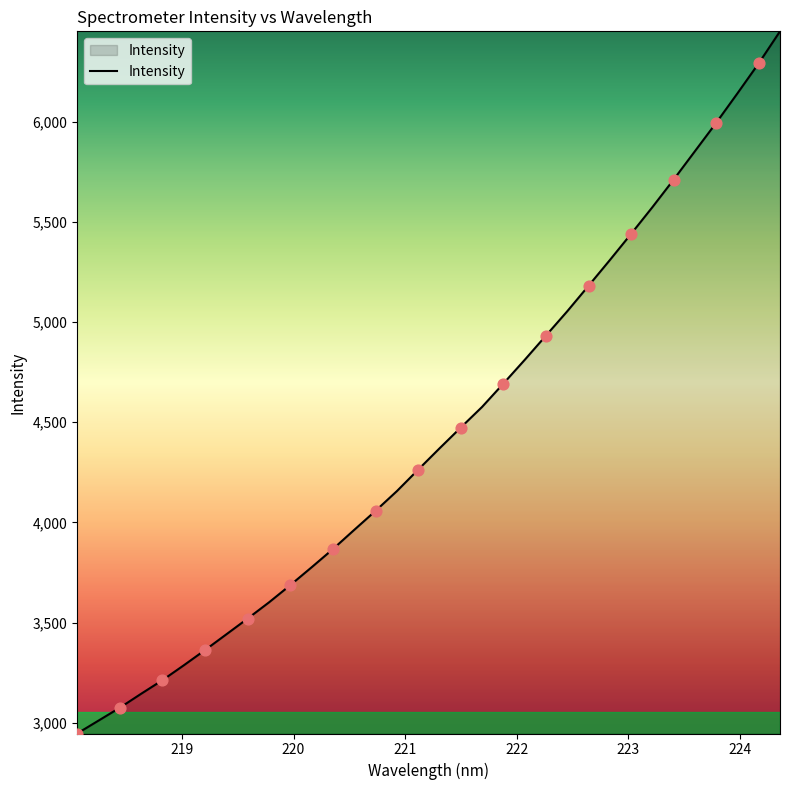

What is the difference between the maximum and minimum values?

3503.1